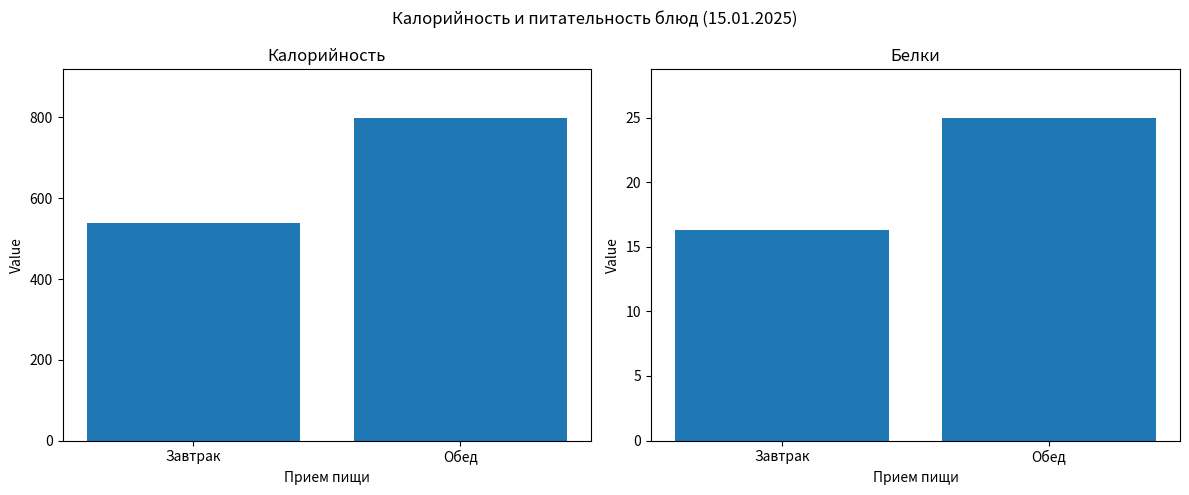

What are all the series names shown in the legend?

Калорийность, Белки